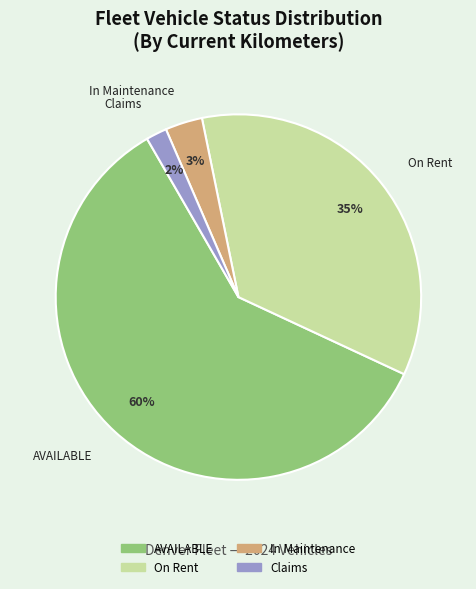

To the nearest percent, what is the average slice percentage?

25%